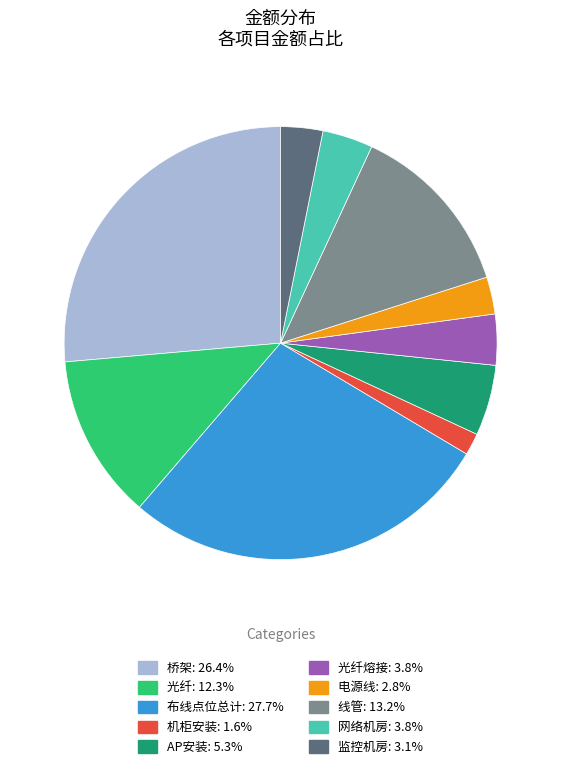

Does any single category account for the majority?

No